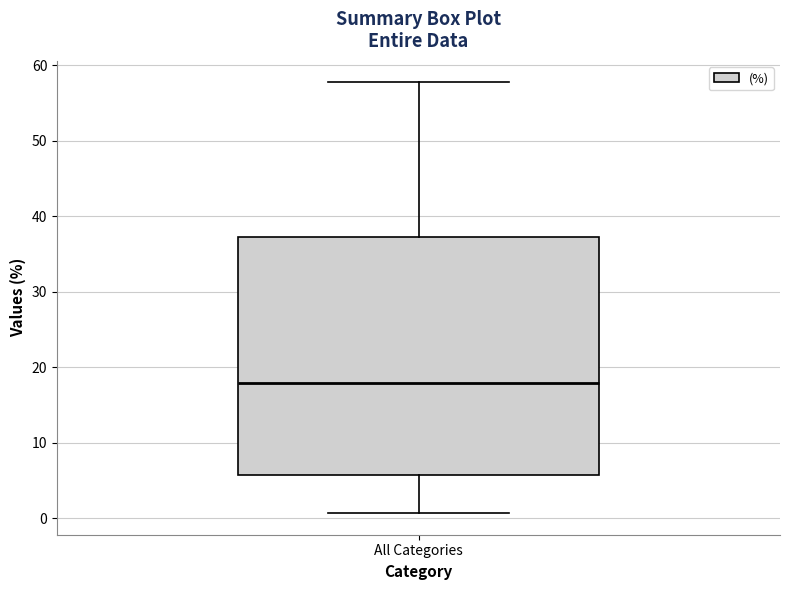

Where is the lower edge of the box for All Categories on the y-axis? The values are not printed on the chart, so give them approximately, as read against the axis.

6